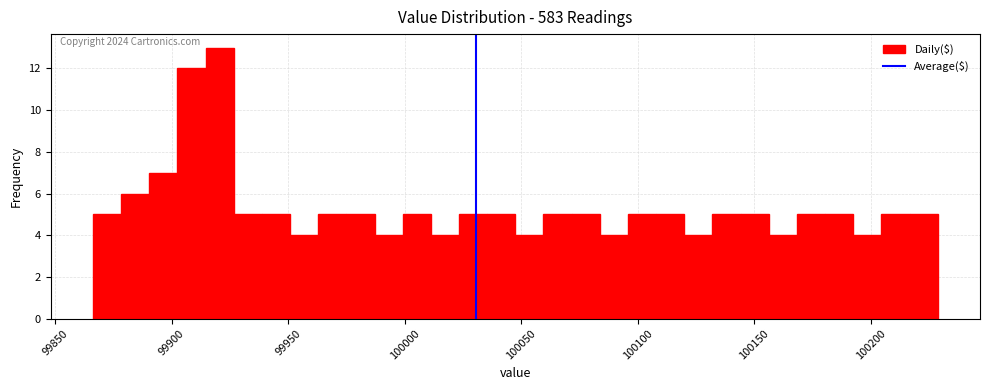

Read against the x-axis, roughly where is the centre of the tallest bar?

99920